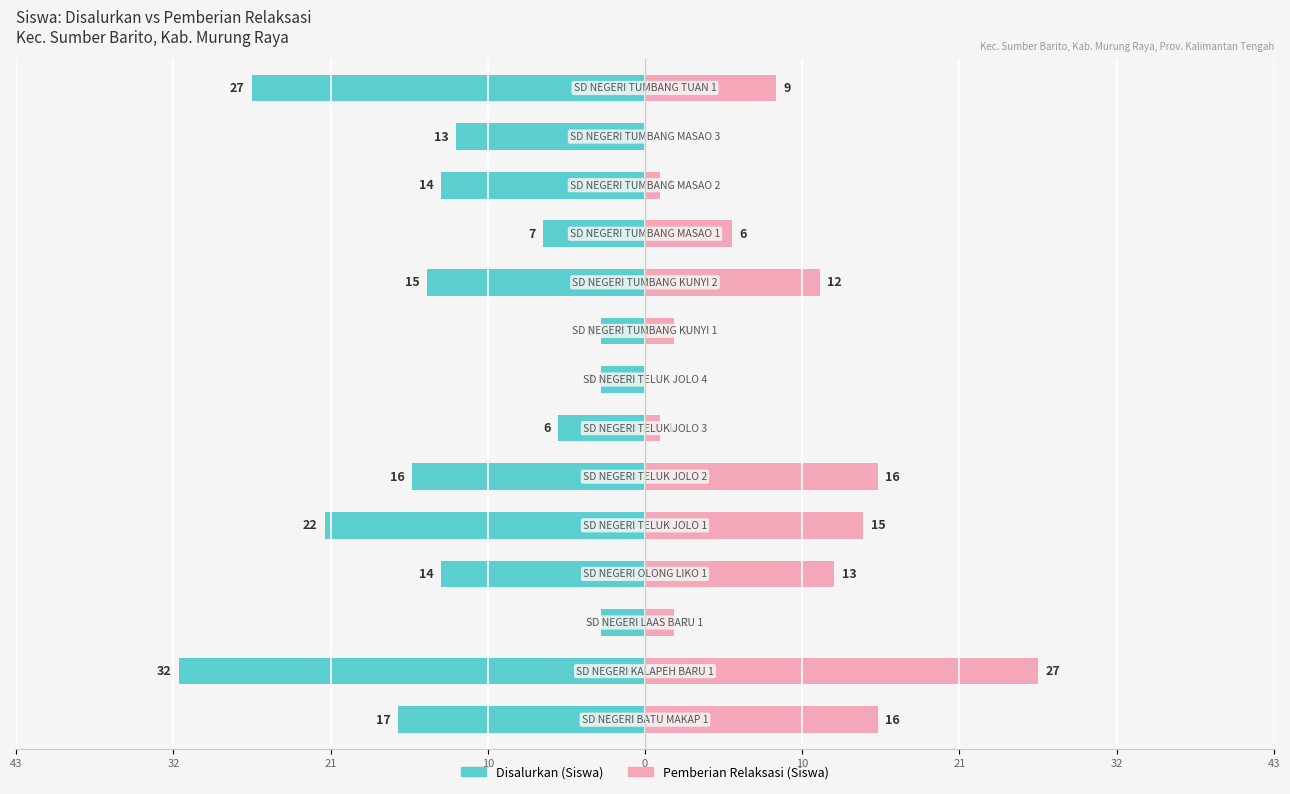

Reading left to right, what are all the values shown in this chart?

Disalurkan (Siswa): -17	-32	-3	-14	-22	-16	-6	-3	-3	-15	-7	-14	-13	-27
Pemberian Relaksasi (Siswa): 16	27	2	13	15	16	1	0	2	12	6	1	0	9